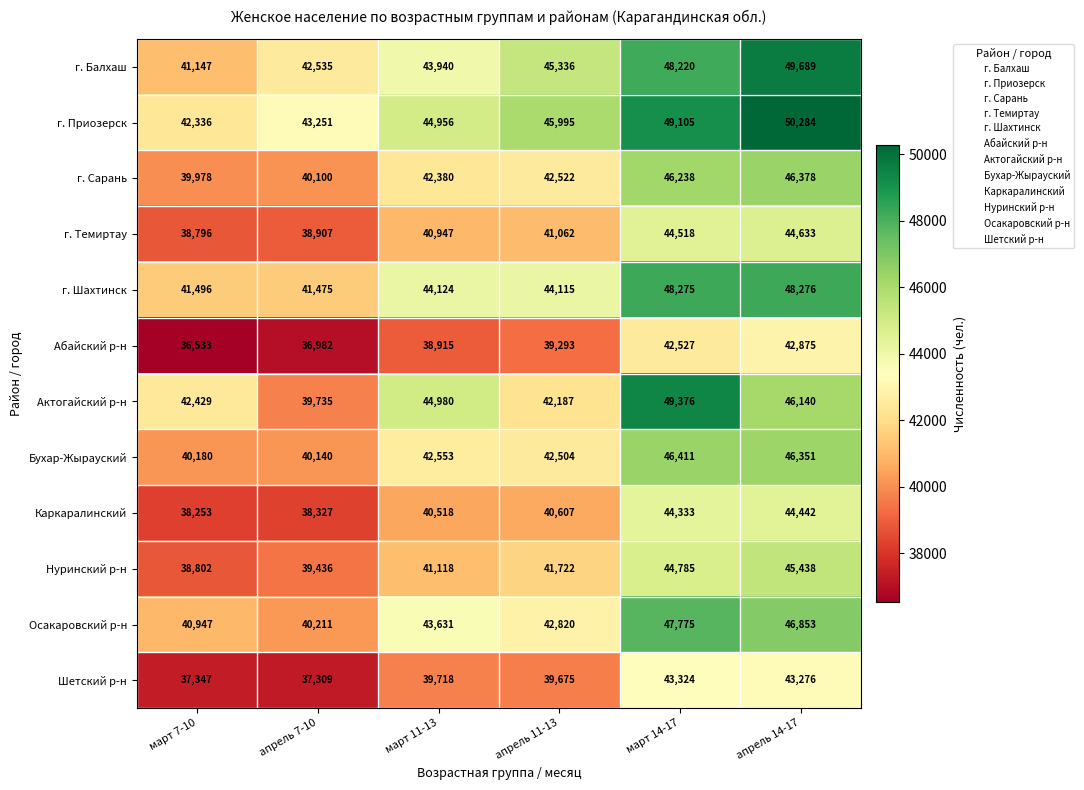

Is it true that Нуринский р-н equals 8116 at март 7-10?

False